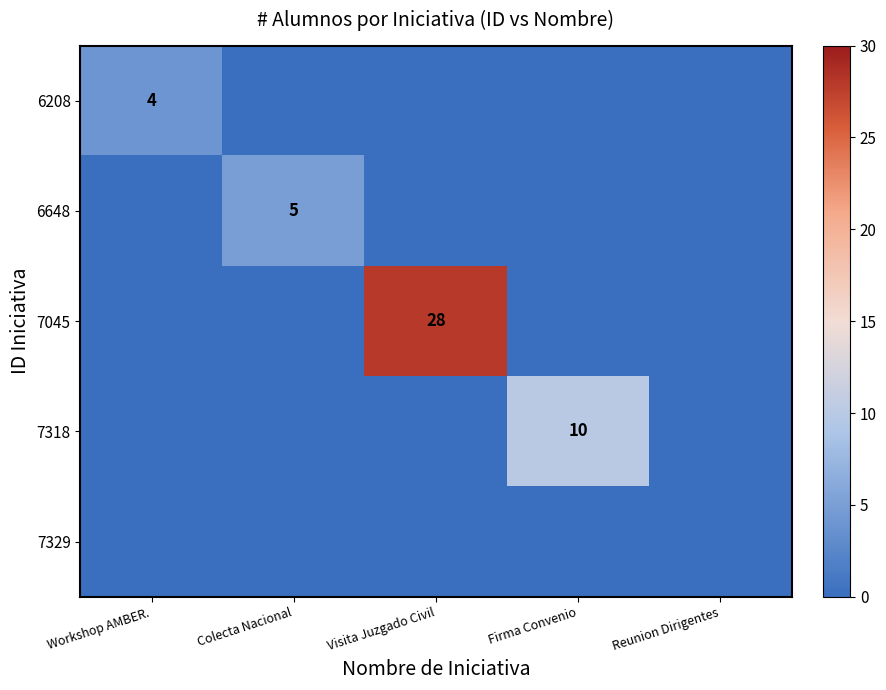

At how many categories does at least one series exceed 5?

2